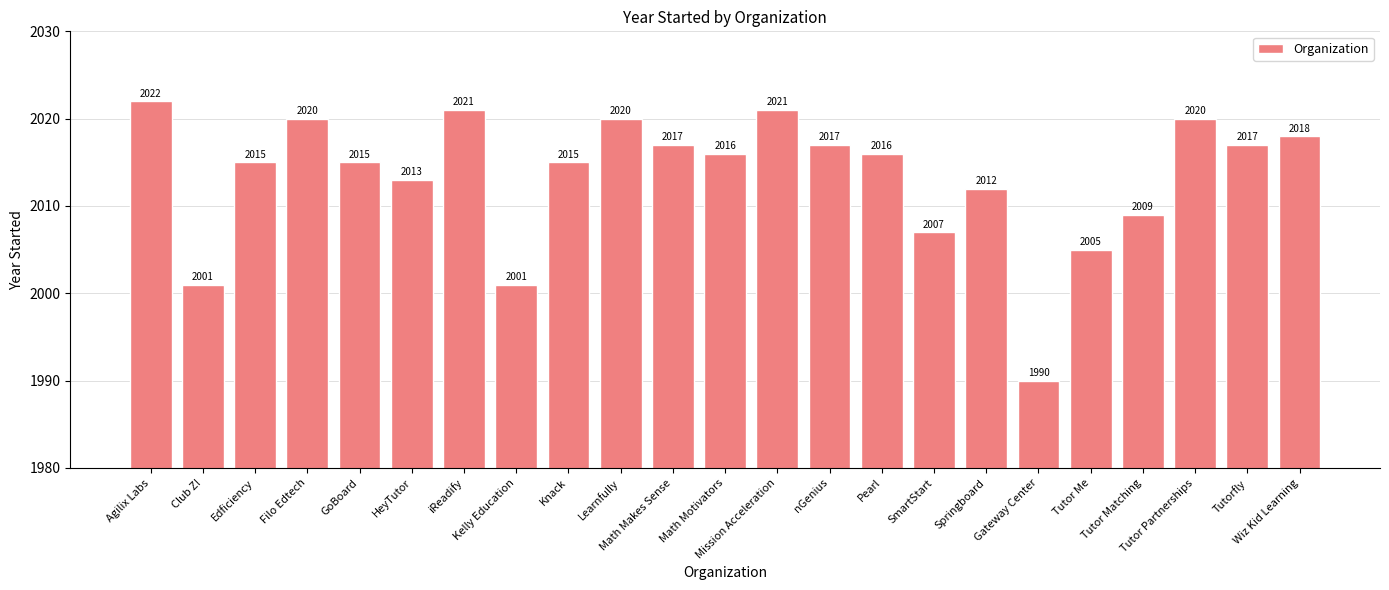

Is it true that the value at Pearl is 2016?

True